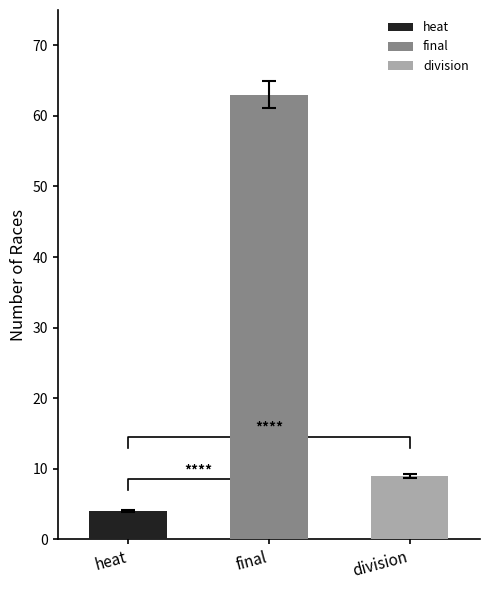

What position from the left is final?

2